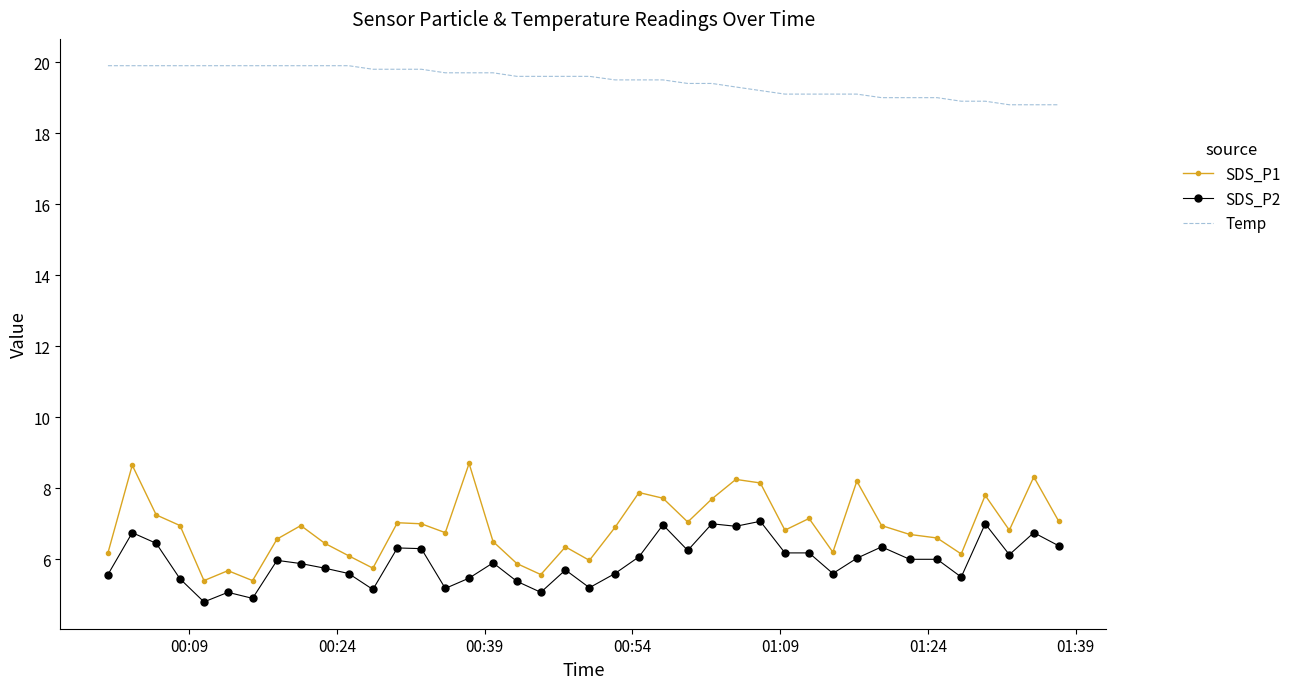

True or false: Temp and SDS_P2 cross at least once.

False